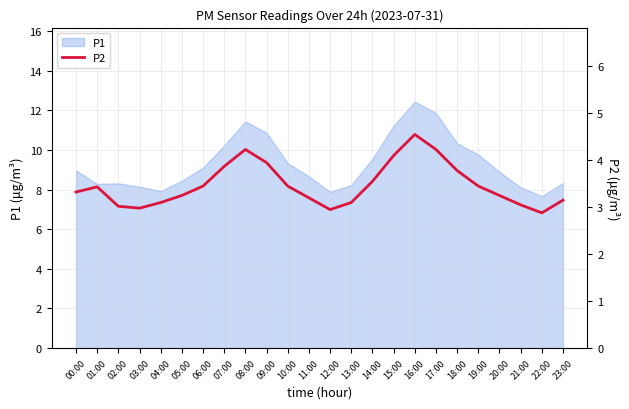

How many data points does each series have?

24